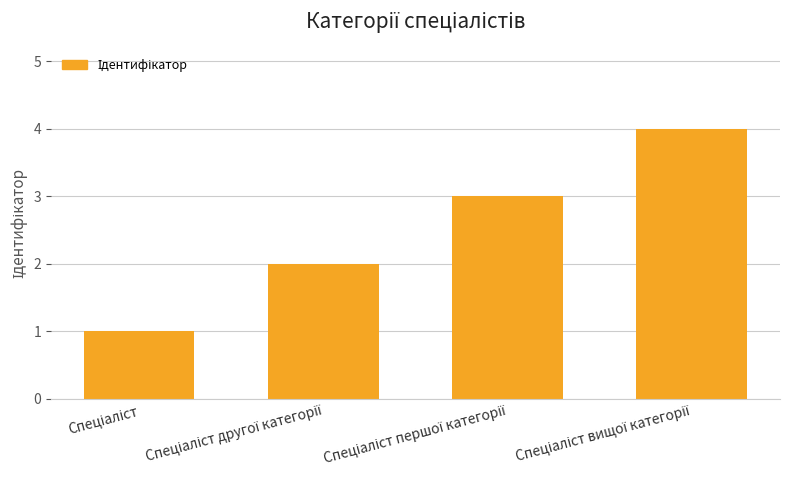

What is the maximum value shown in the chart?

4